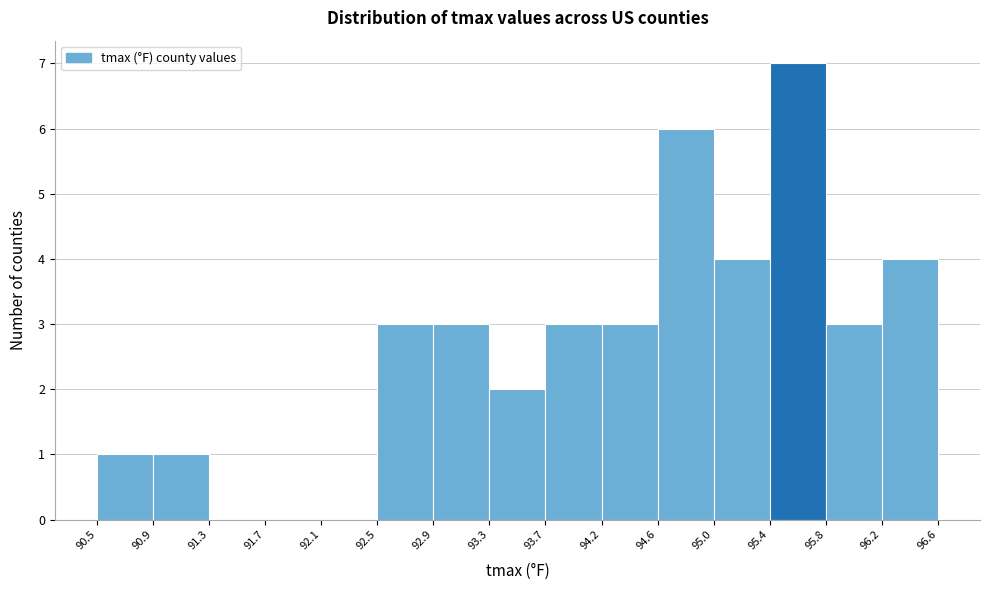

What is the height of the bar covering 90.9 to 91.3 on the x-axis? The values are not printed on the chart, so give them approximately, as read against the axis.

1